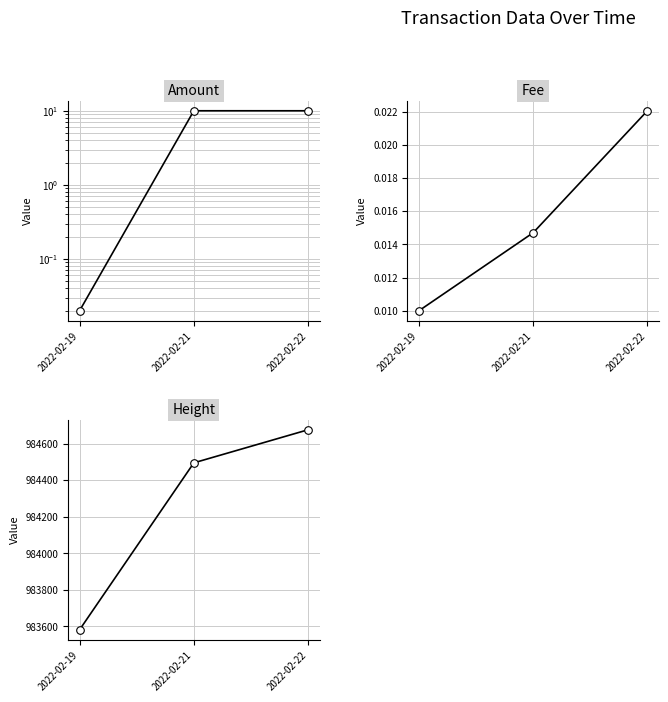

What is the total value across all series at 2022-02-19?

983582.0